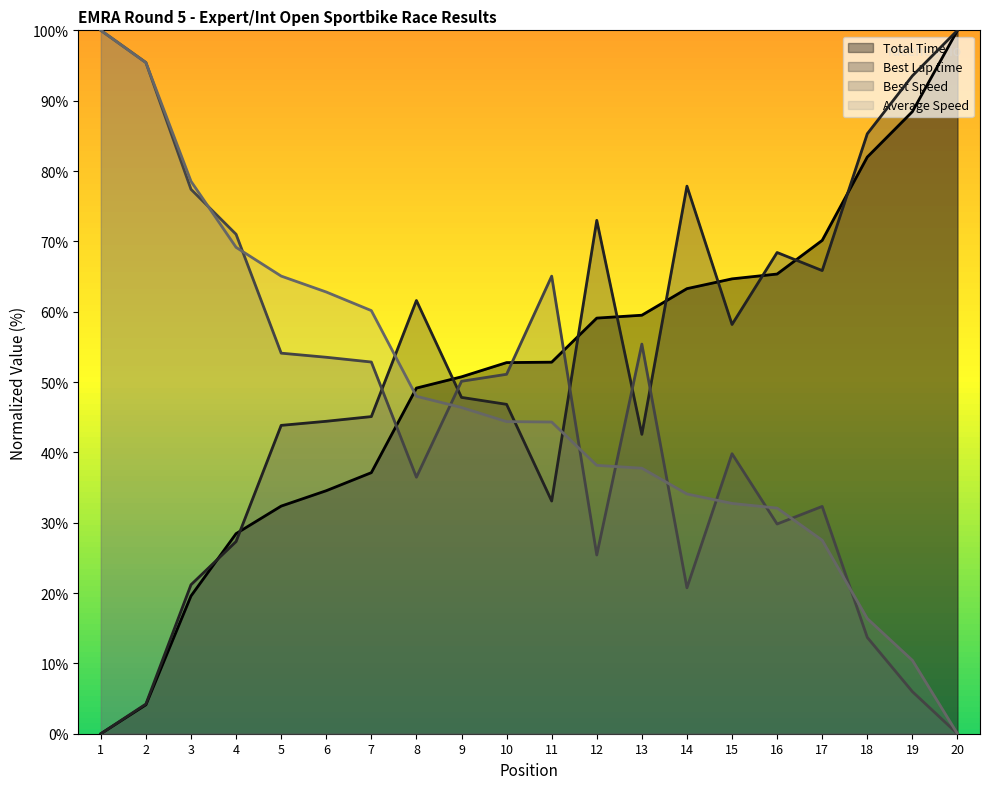

Between which two adjacent categories do Best Speed and Best Lap time first intersect?

7 and 8